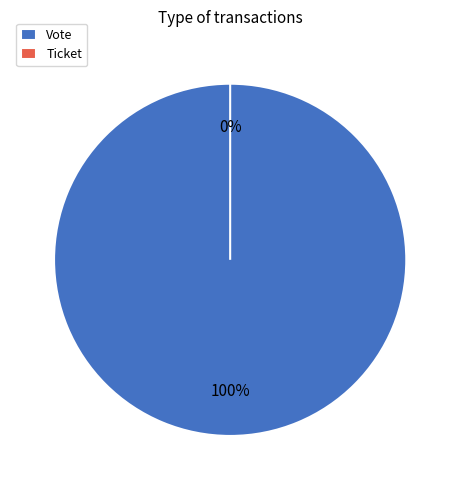

Which category accounts for the majority?

Vote